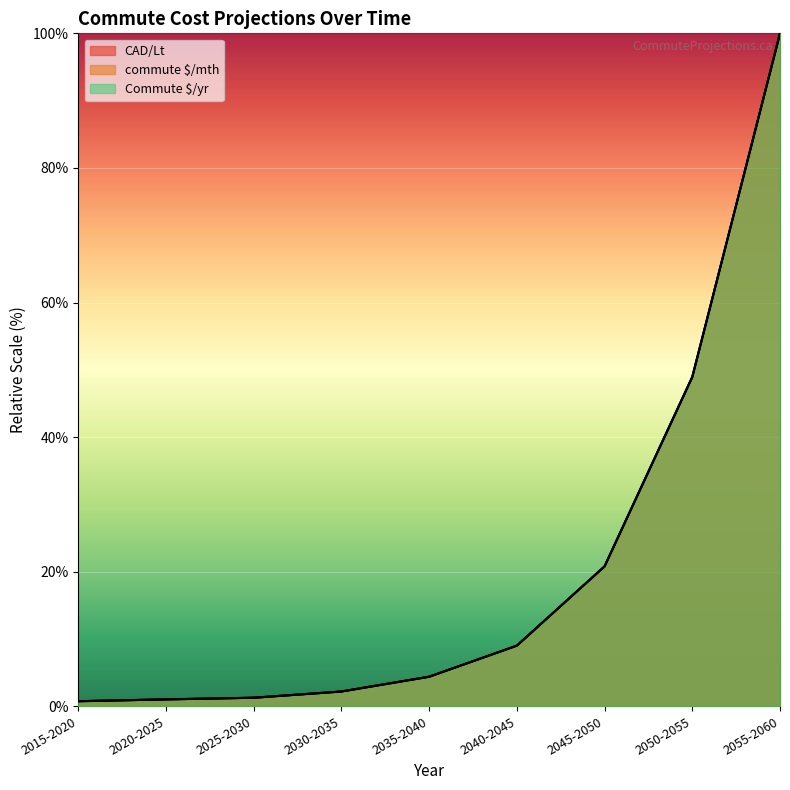

At which category is the sum across all series the highest?

2055-2060